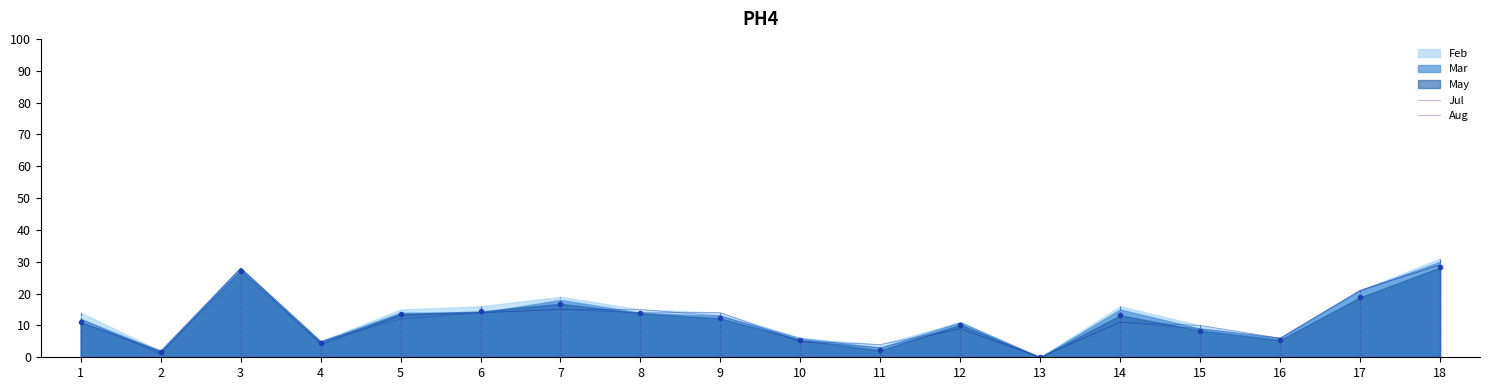

How many positive values does the Jul series have?

17